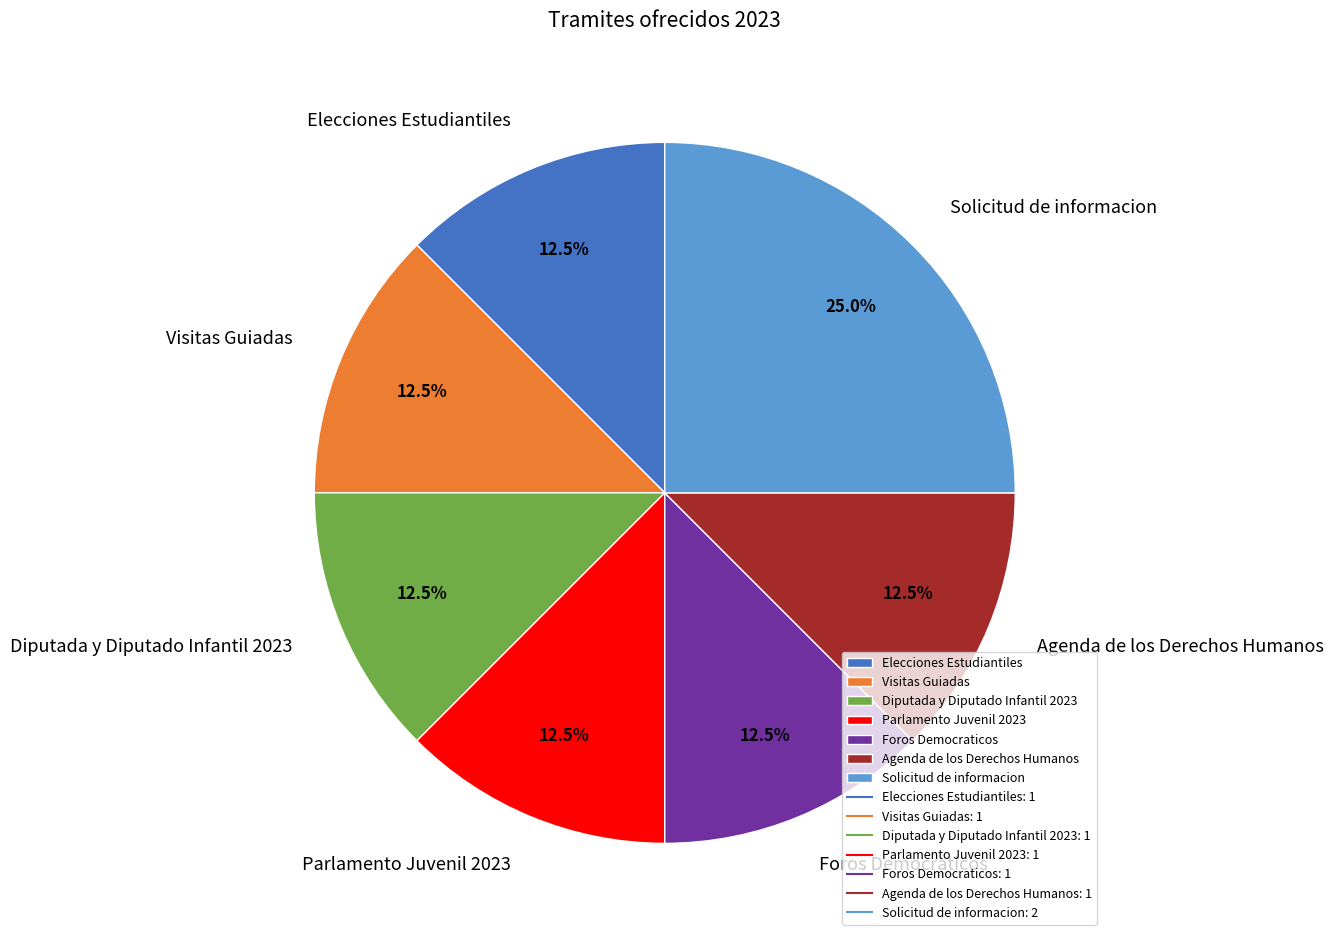

What is the largest slice in the pie chart?

Solicitud de informacion